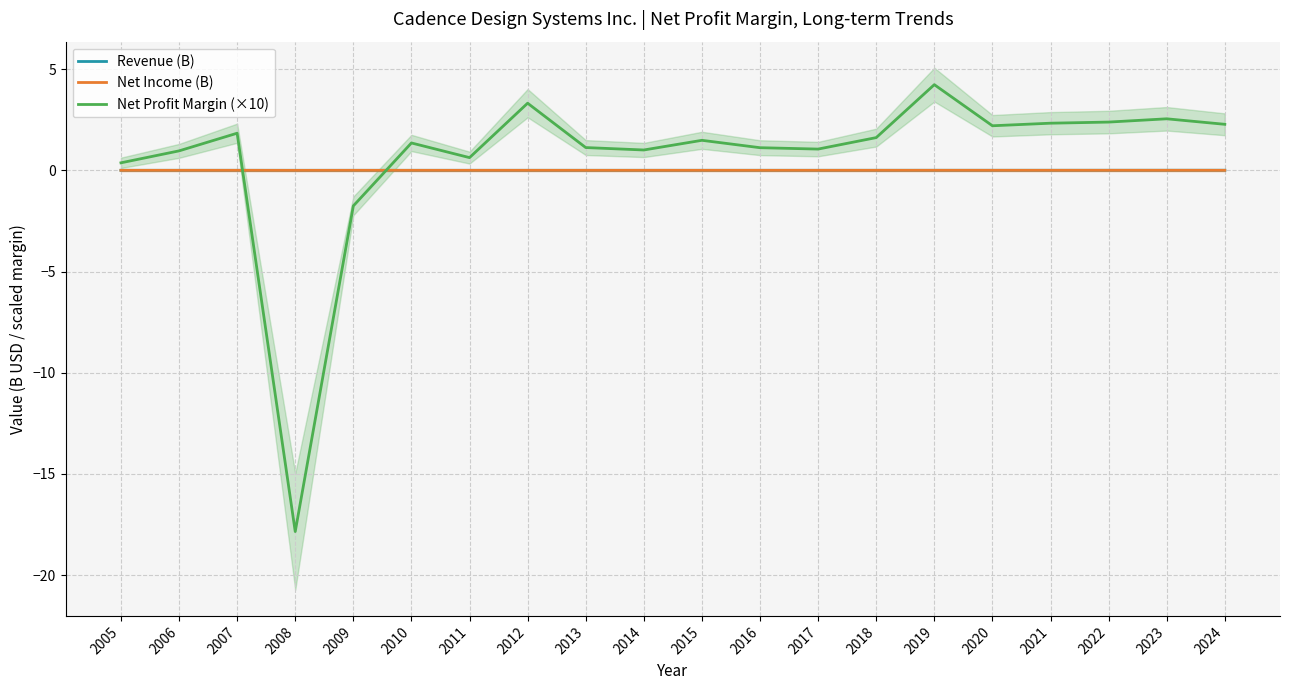

Reading left to right, extract all data points from this chart.

Revenue (B): 0.0	0.0	0.0	0.0	0.0	0.0	0.0	0.0	0.0	0.0	0.0	0.0	0.0	0.0	0.0	0.0	0.0	0.0	0.0	0.0
Net Income (B): 0.0	0.0	0.0	-0.0	-0.0	0.0	0.0	0.0	0.0	0.0	0.0	0.0	0.0	0.0	0.0	0.0	0.0	0.0	0.0	0.0
Net Profit Margin (×10): 0.4	1.0	1.8	-17.9	-1.8	1.4	0.6	3.3	1.1	1.0	1.5	1.1	1.1	1.6	4.2	2.2	2.3	2.4	2.5	2.3